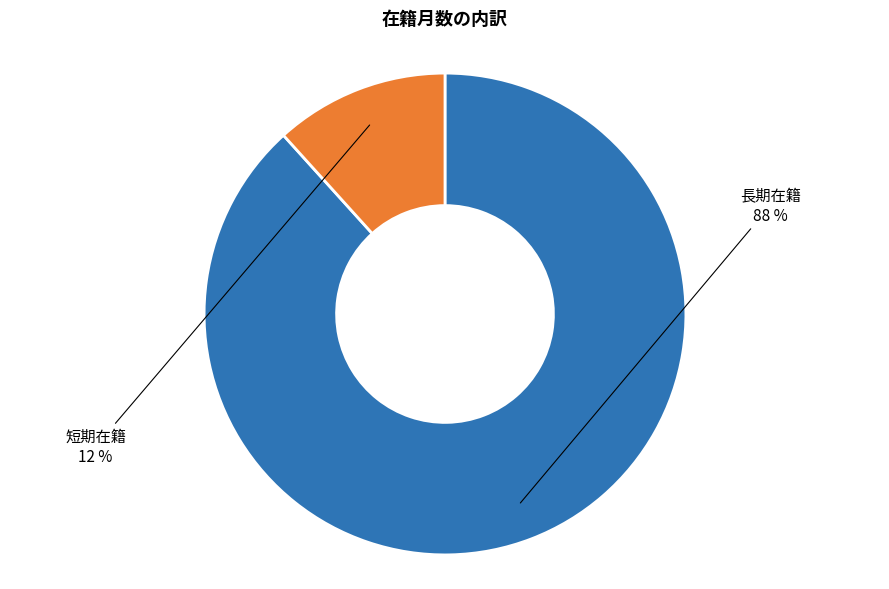

How many slices are in this pie chart?

2